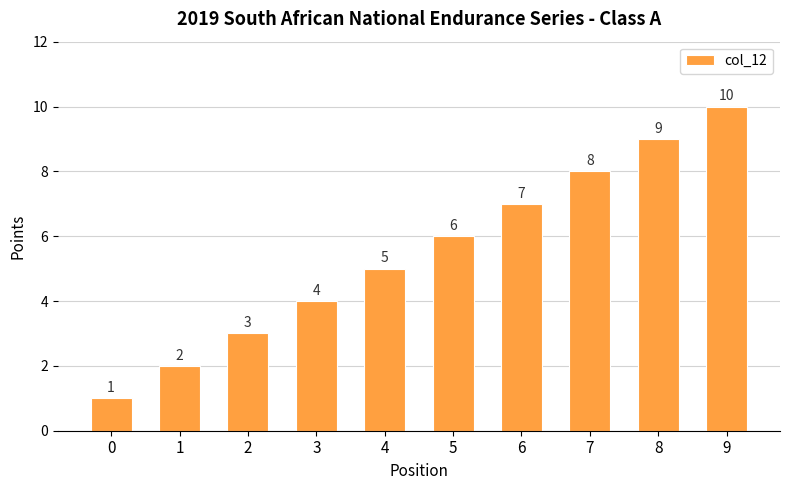

Approximately how many times larger is the value at 4 compared to 0?

5.0